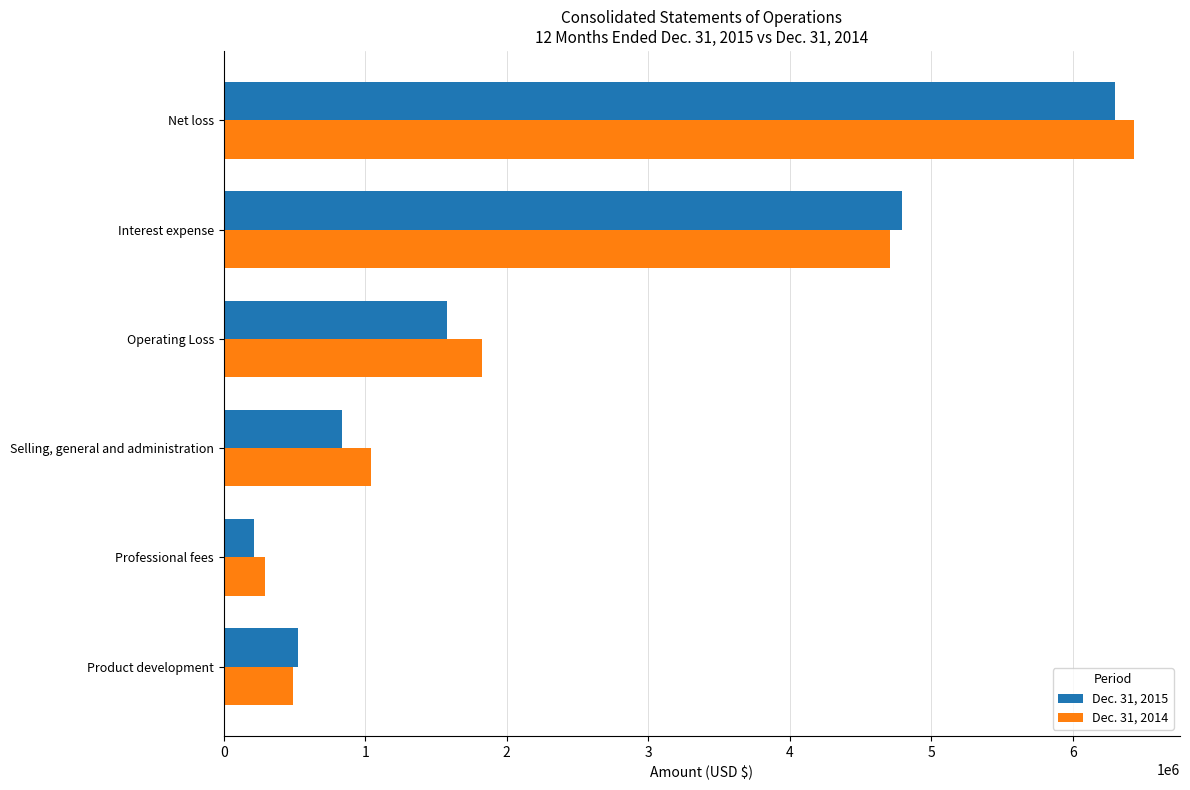

At which label is Dec. 31, 2014 closest to 3364302?

Interest expense